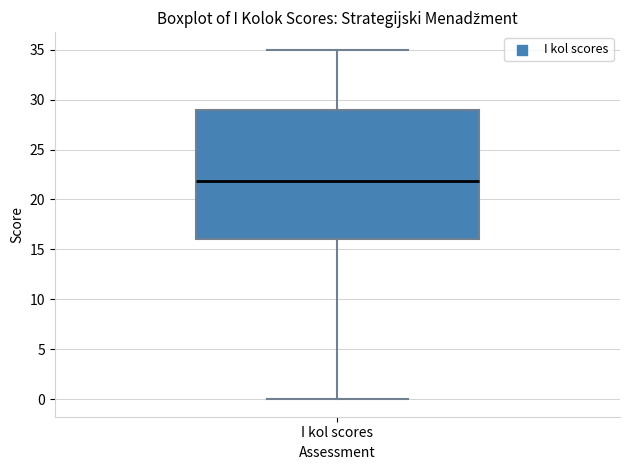

Read this box plot against the y-axis: the position of the median line, the range covered by the box, and the ends of both whiskers. The values are not printed on the chart, so give them approximately, as read against the axis.

median 22, box 16 to 29, whiskers 0 to 35